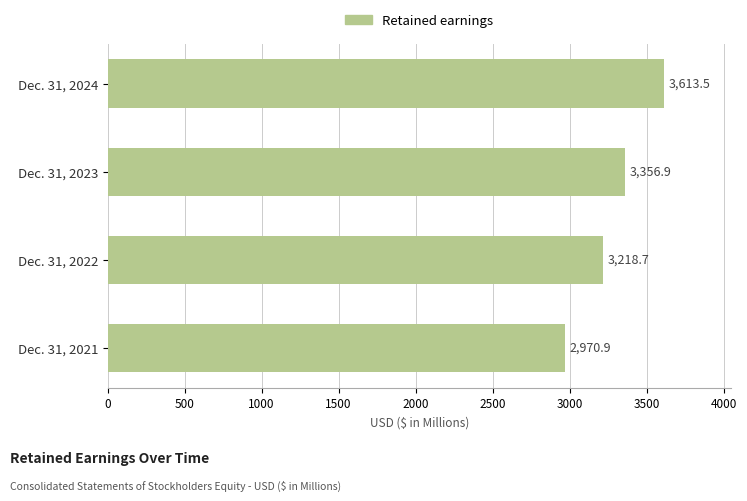

At which label is the value closest to 3292?

Dec. 31, 2023